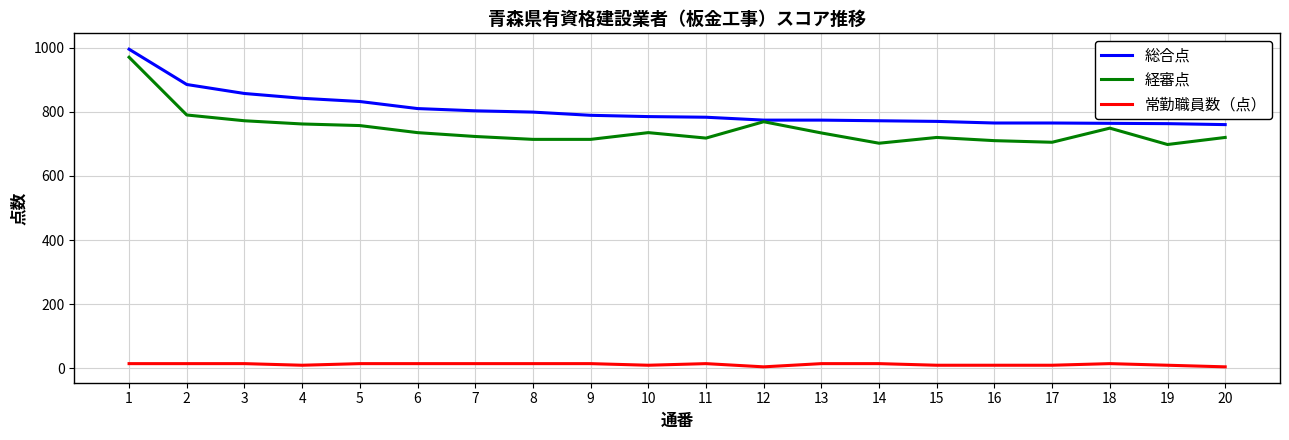

What is the lowest value of the 経審点 series?

698